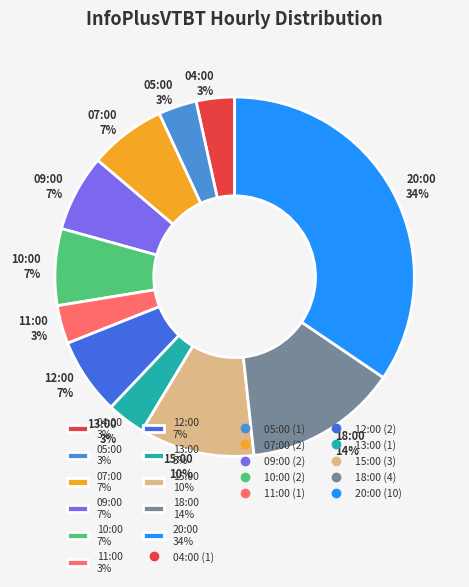

To the nearest percent, what is the combined percentage of 13:00 3% and 20:00 34%?

38%